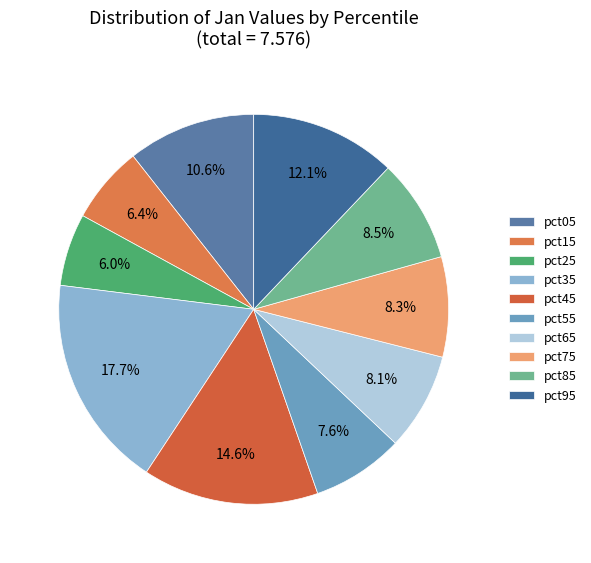

What percentage is NOT represented by pct05?

89.4%